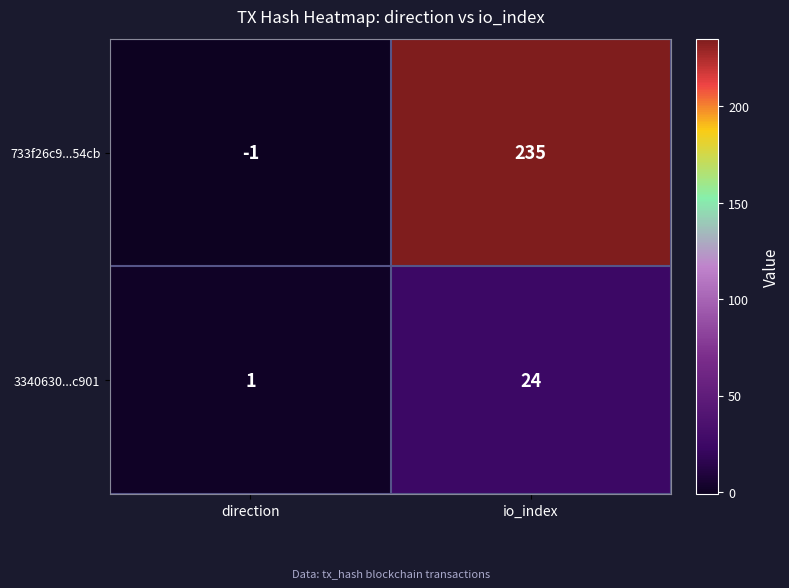

At which label is 3340630...c901 closest to 12?

direction